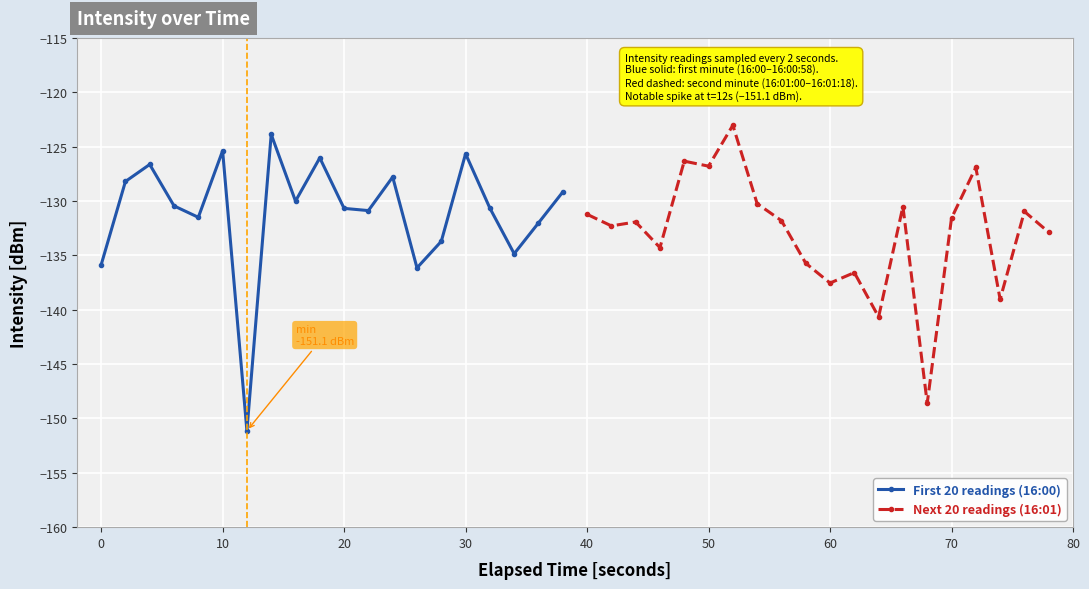

Reading left to right, list all the values displayed in this chart.

First 20 readings (16:00): -135.9	-128.2	-126.6	-130.5	-131.5	-125.4	-151.1	-123.9	-130.0	-126.0	-130.7	-130.9	-127.8	-136.2	-133.7	-125.7	-130.7	-134.9	-132.0	-129.2
Next 20 readings (16:01): -131.2	-132.3	-131.9	-134.3	-126.3	-126.8	-123.0	-130.2	-131.8	-135.7	-137.5	-136.6	-140.7	-130.5	-148.6	-131.6	-126.9	-139.0	-131.0	-132.9